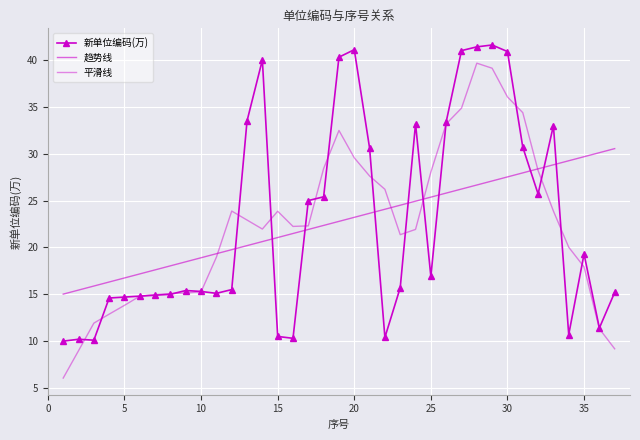

What is the average value of the 趋势线 series?

22.8